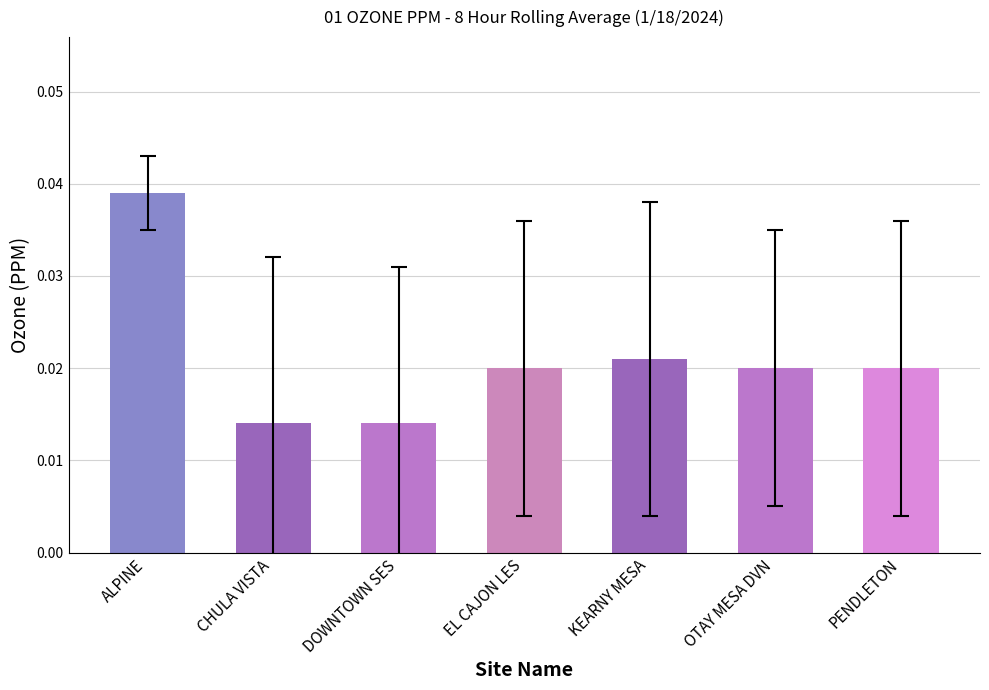

Are the bars horizontal?

No